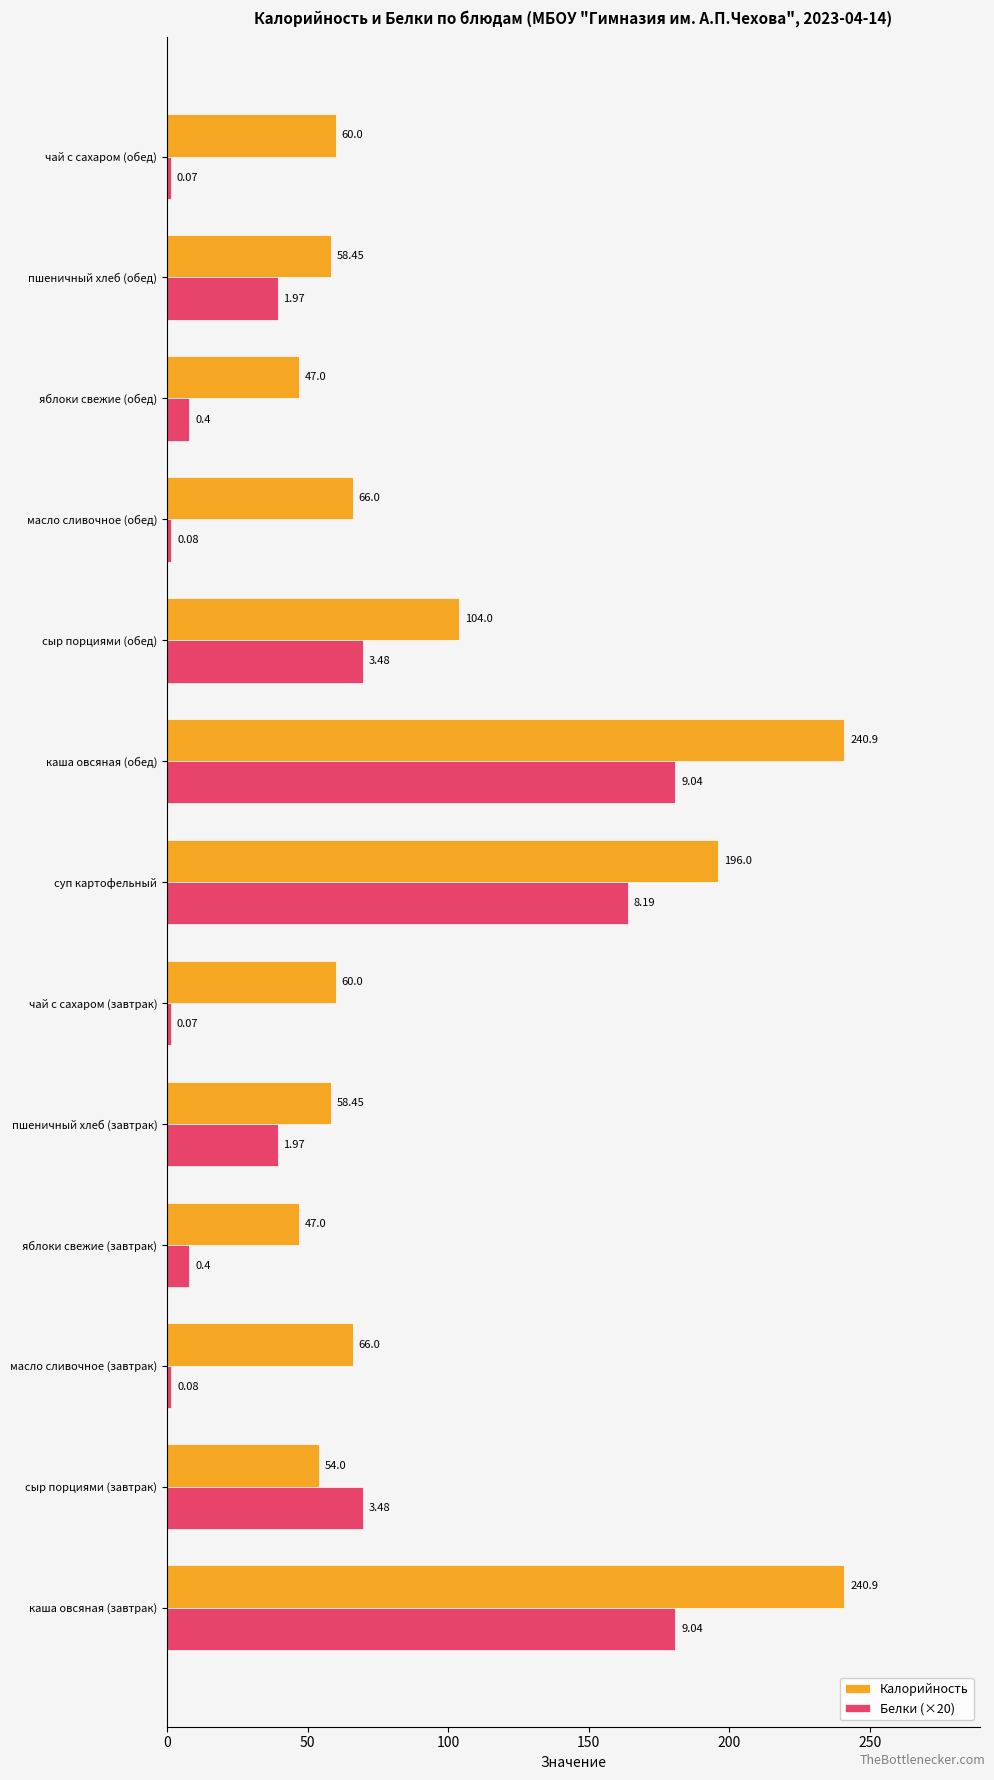

At how many categories does at least one series exceed 20?

13